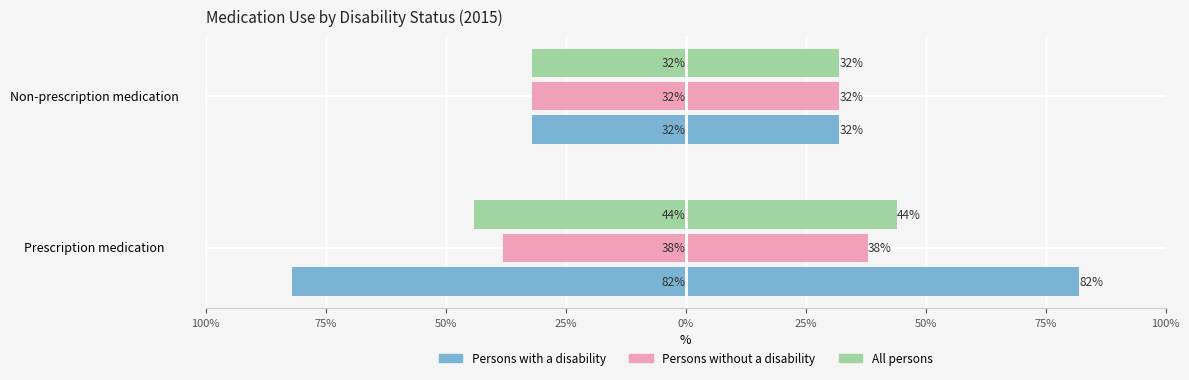

What is the difference between the maximum and minimum values in the All persons series?

12